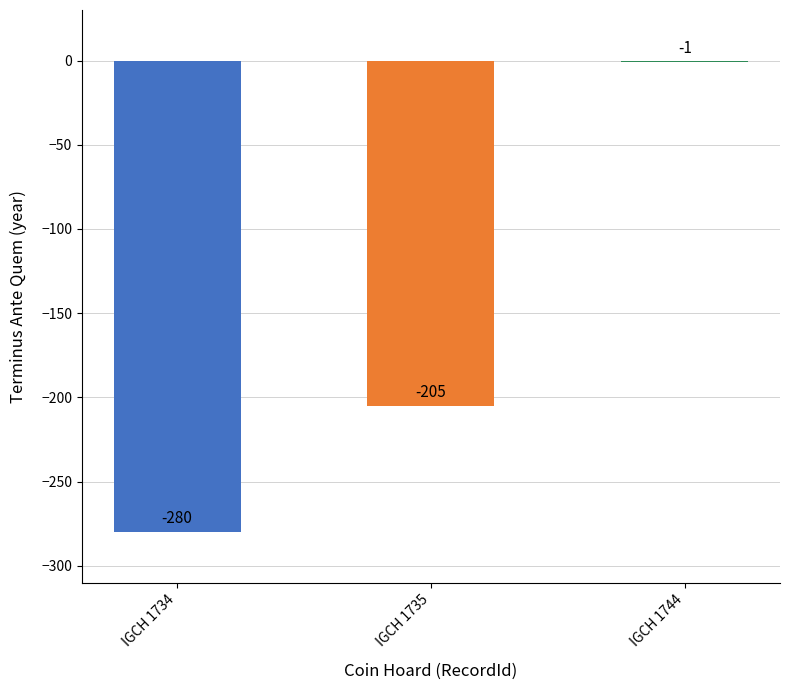

Count the number of data series in this chart.

1